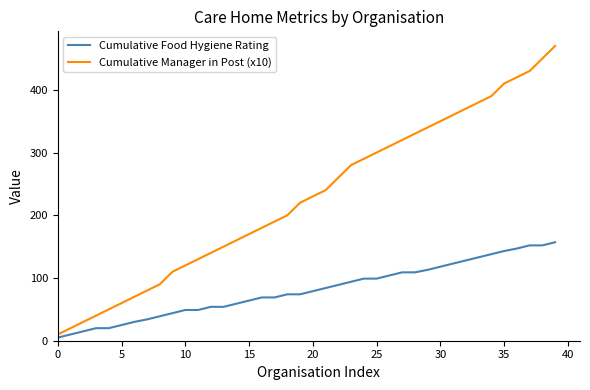

What is the greatest value displayed?

470